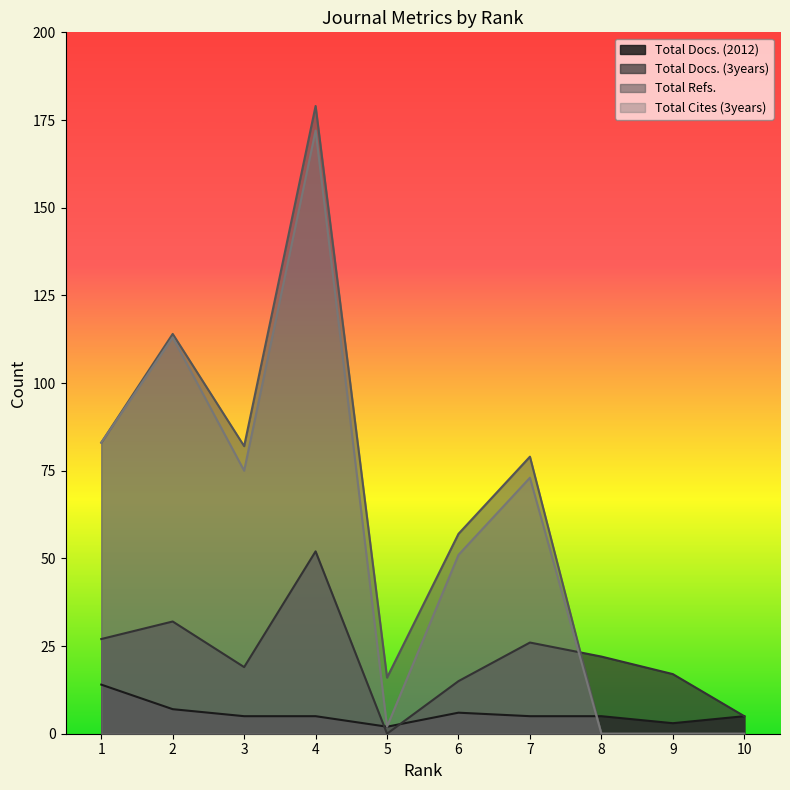

At 4, list the series in order from smallest to largest.

Total Docs. (2012), Total Docs. (3years), Total Cites (3years), Total Refs.